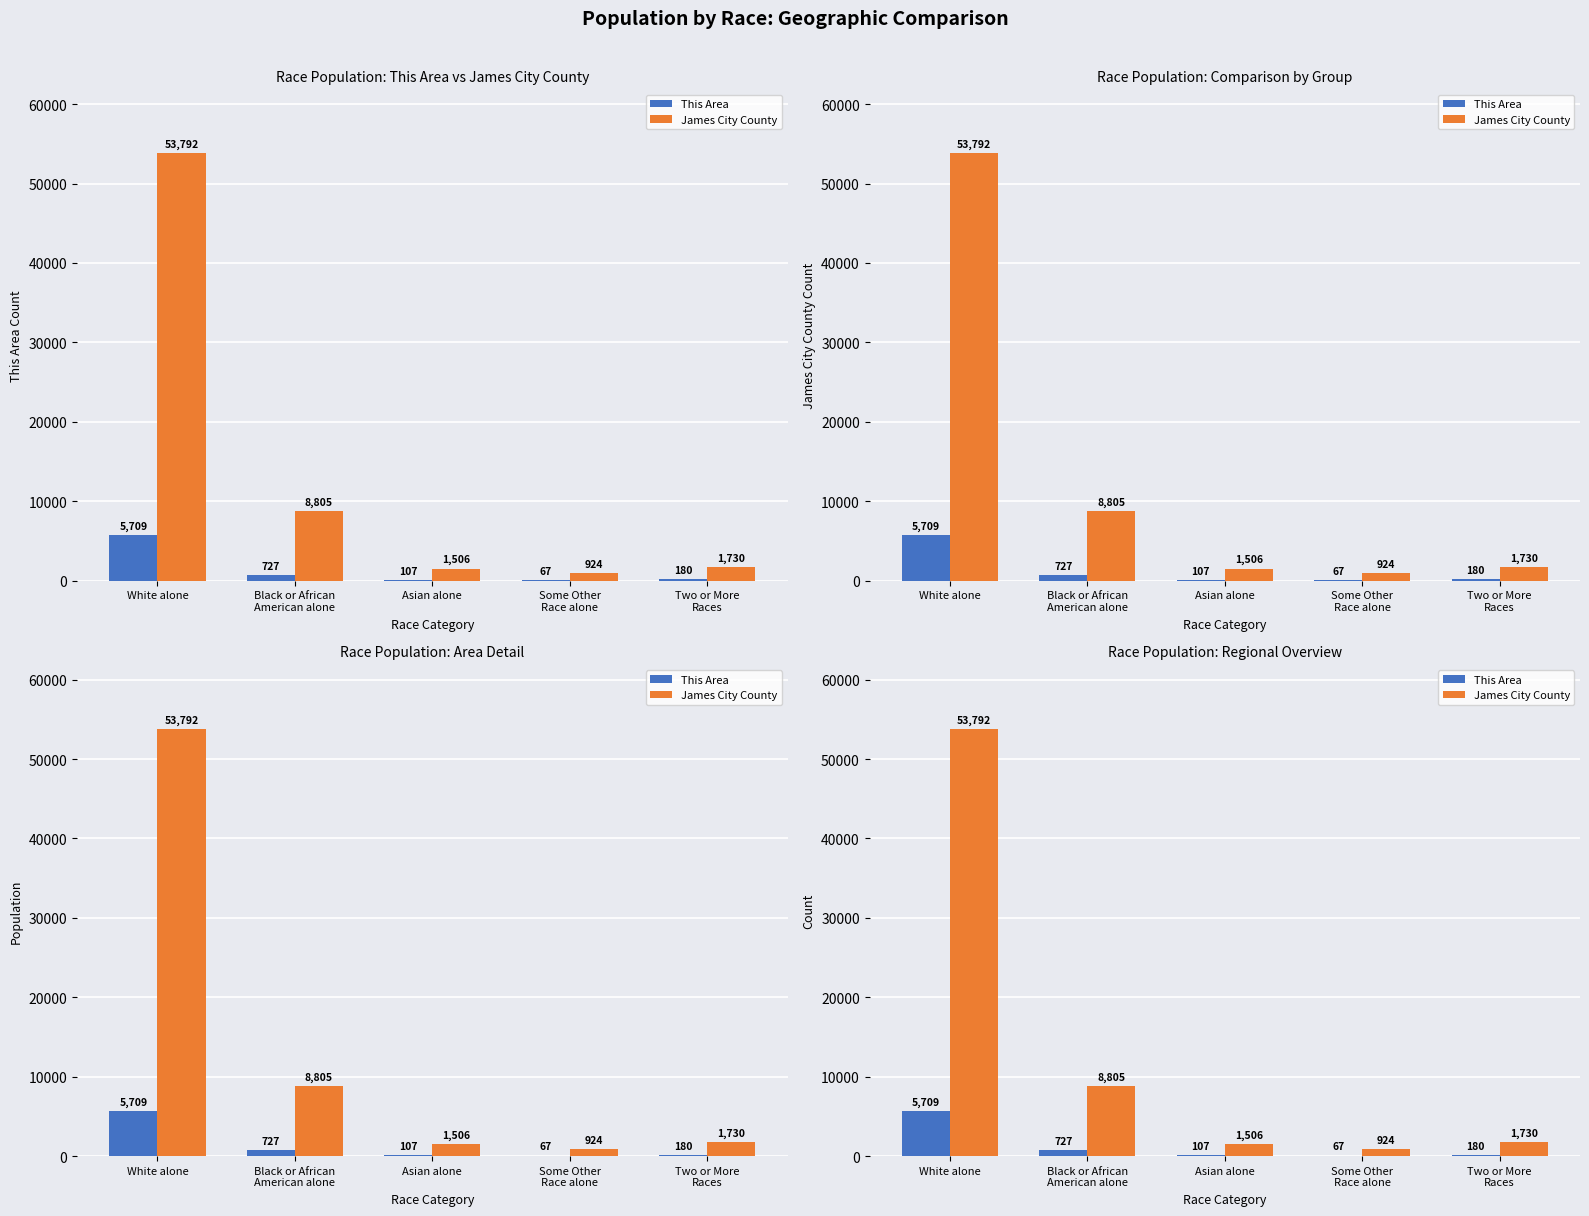

The This Area series shows 173 at Asian alone. True or false?

False